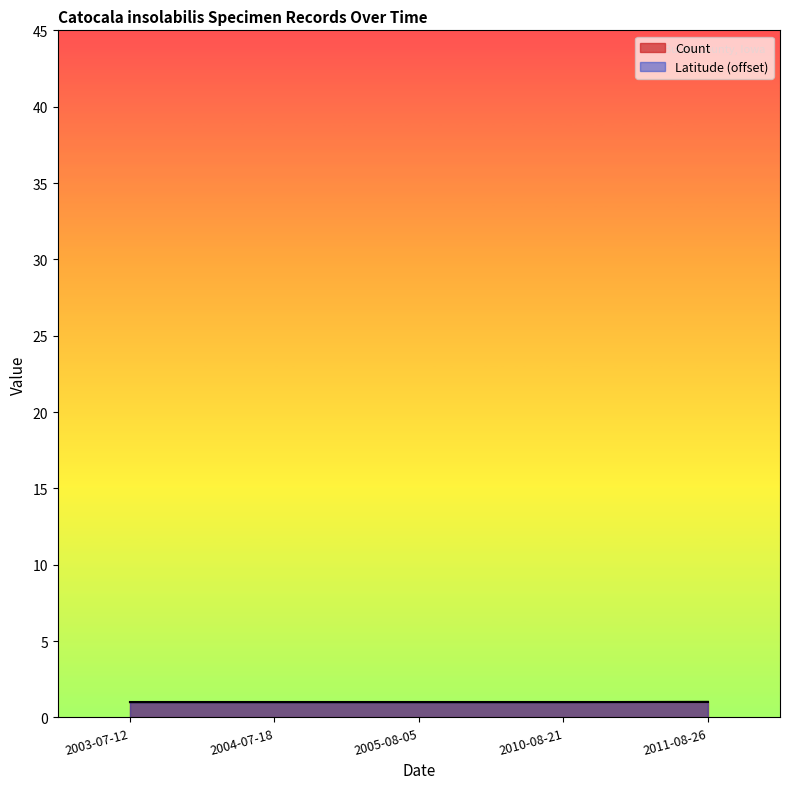

What is the greatest value displayed?

1.0